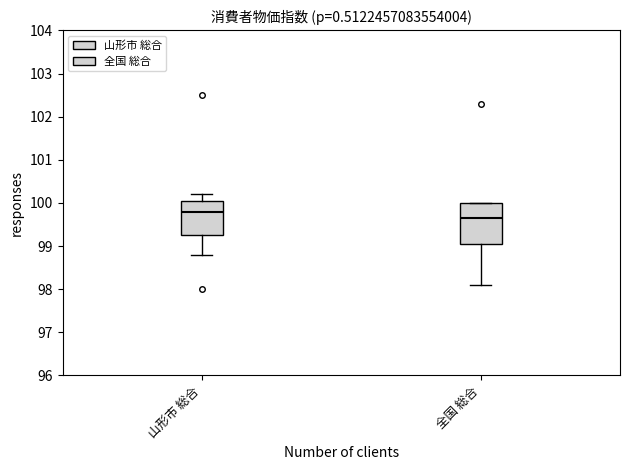

Which box has the highest median line?

山形市 総合